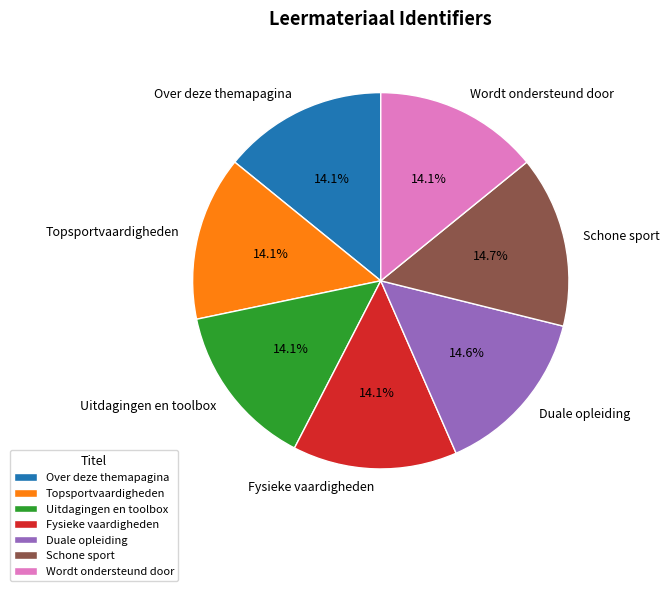

What is the ratio of the value at Uitdagingen en toolbox to the value at Duale opleiding?

1.0